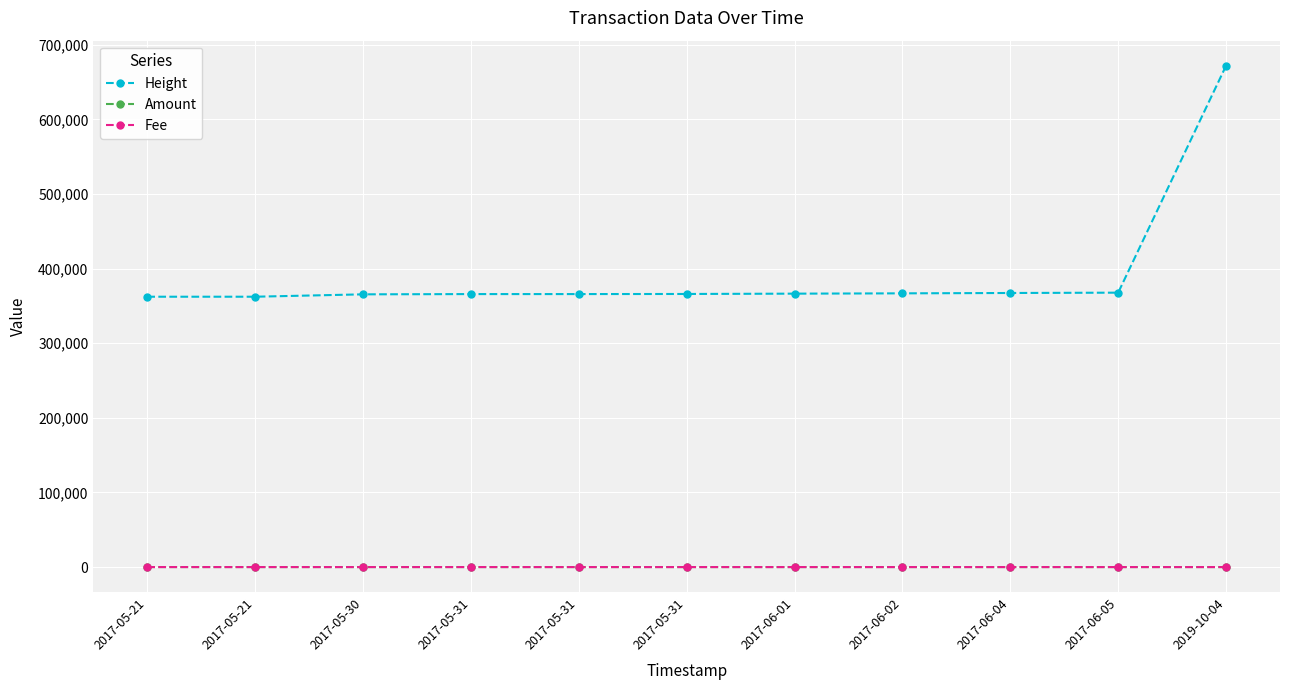

The Amount series shows 1.4 at 2017-06-02. True or false?

True